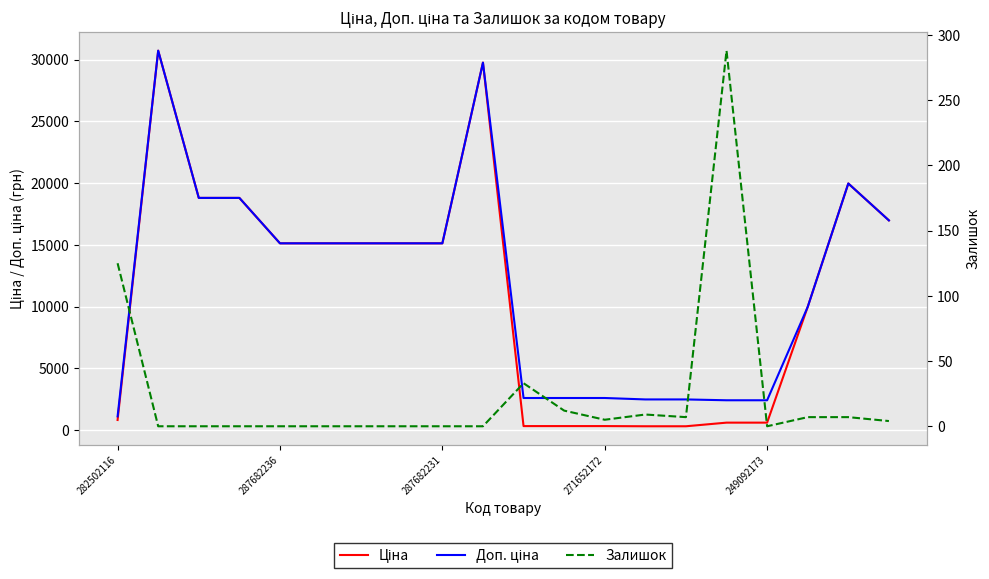

What are all the series names shown in the legend?

Ціна, Доп. ціна, Залишок